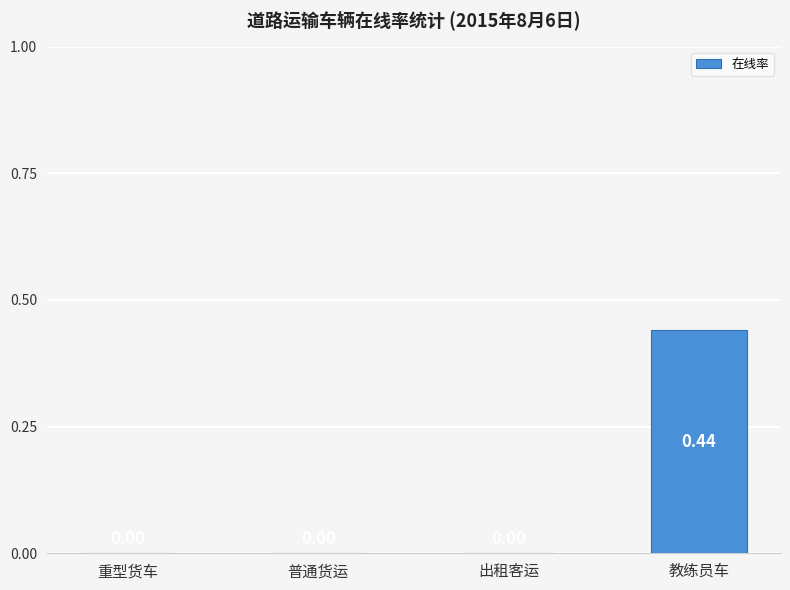

Which category has the highest value across all series?

教练员车